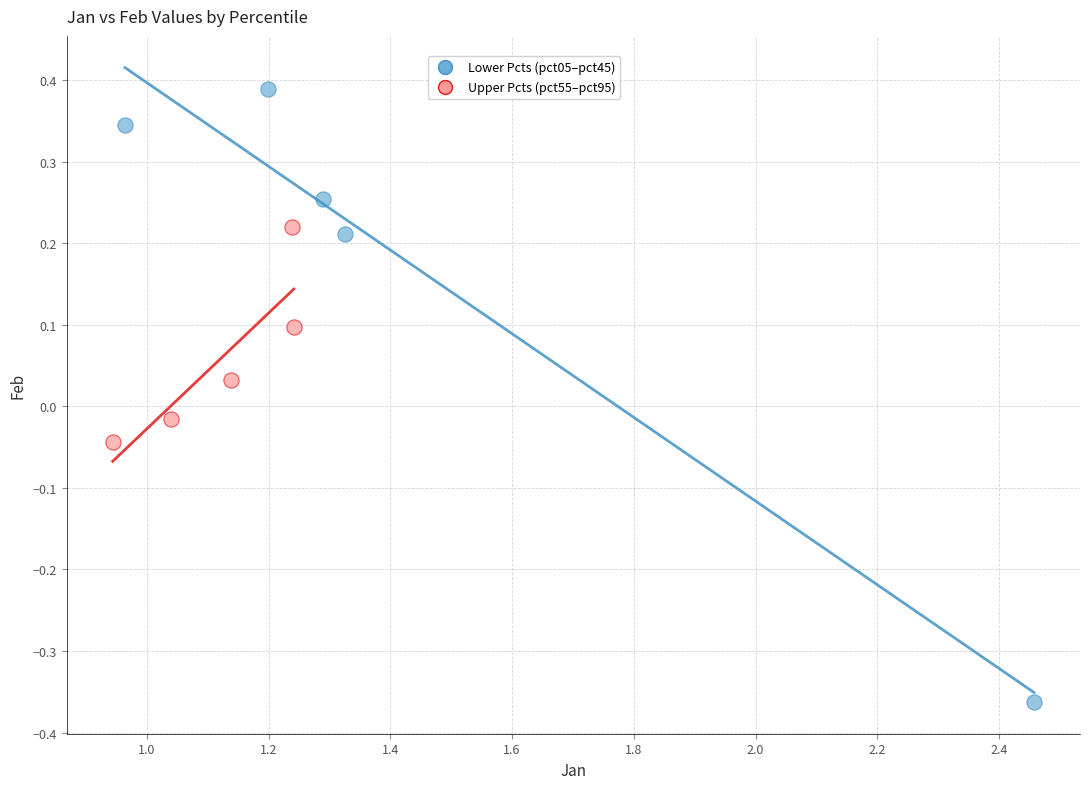

Which series contains the highest Y value?

Lower Pcts (pct05–pct45)